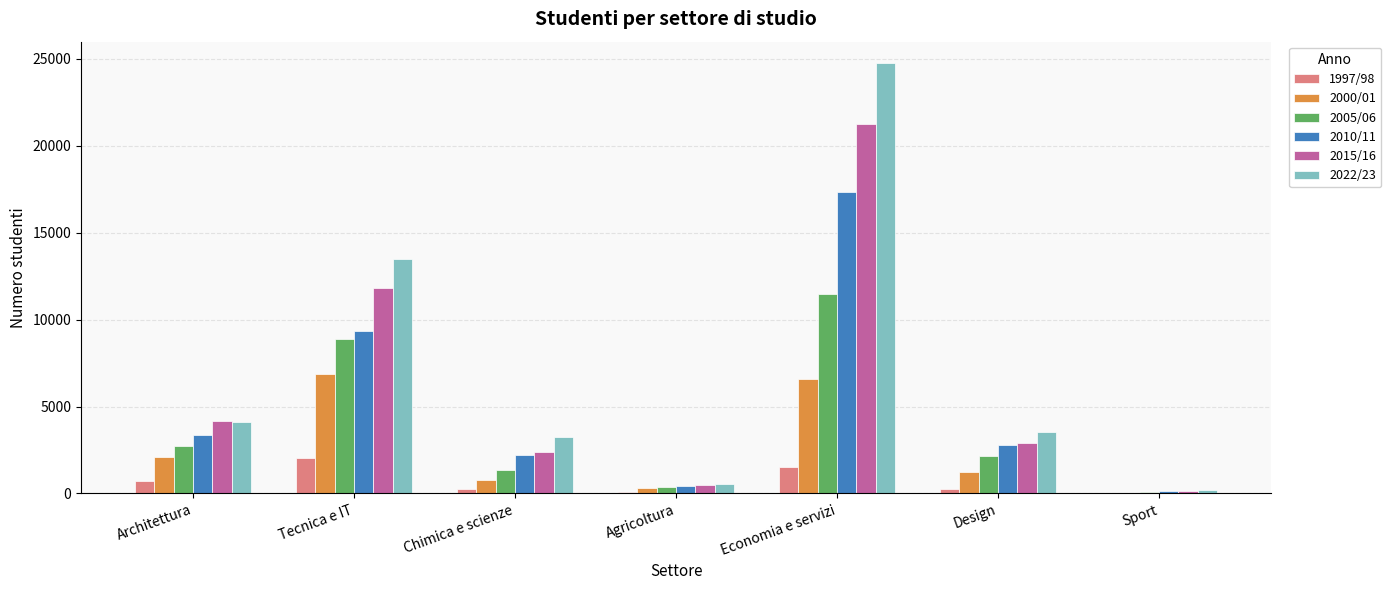

The 2005/06 series shows 5956 at Economia e servizi. True or false?

False